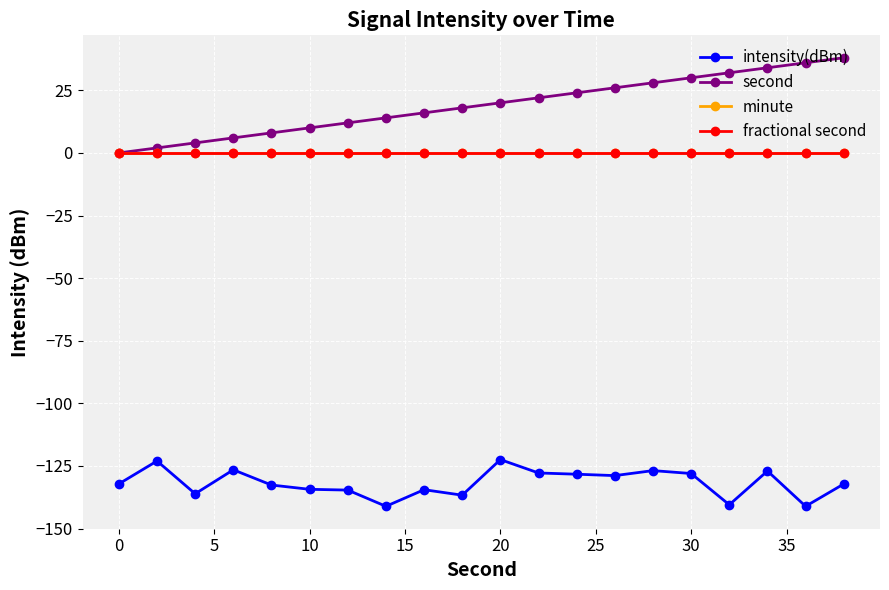

Does the chart have visible grid lines?

Yes